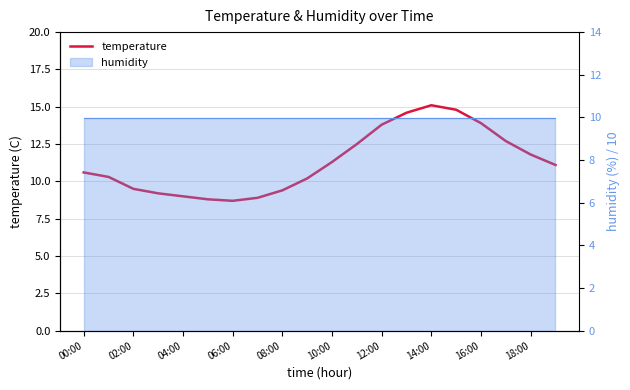

Where does the data first go above 11?

10:00